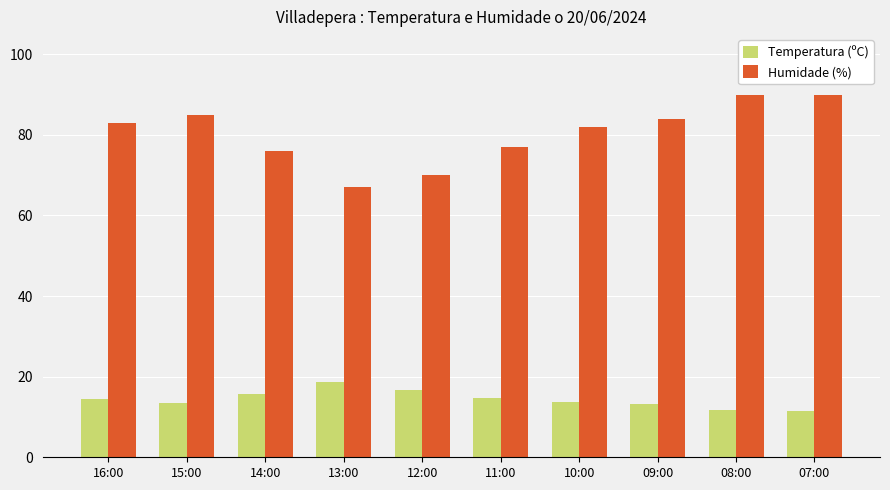

What is the maximum value for Humidade (%)?

90.0